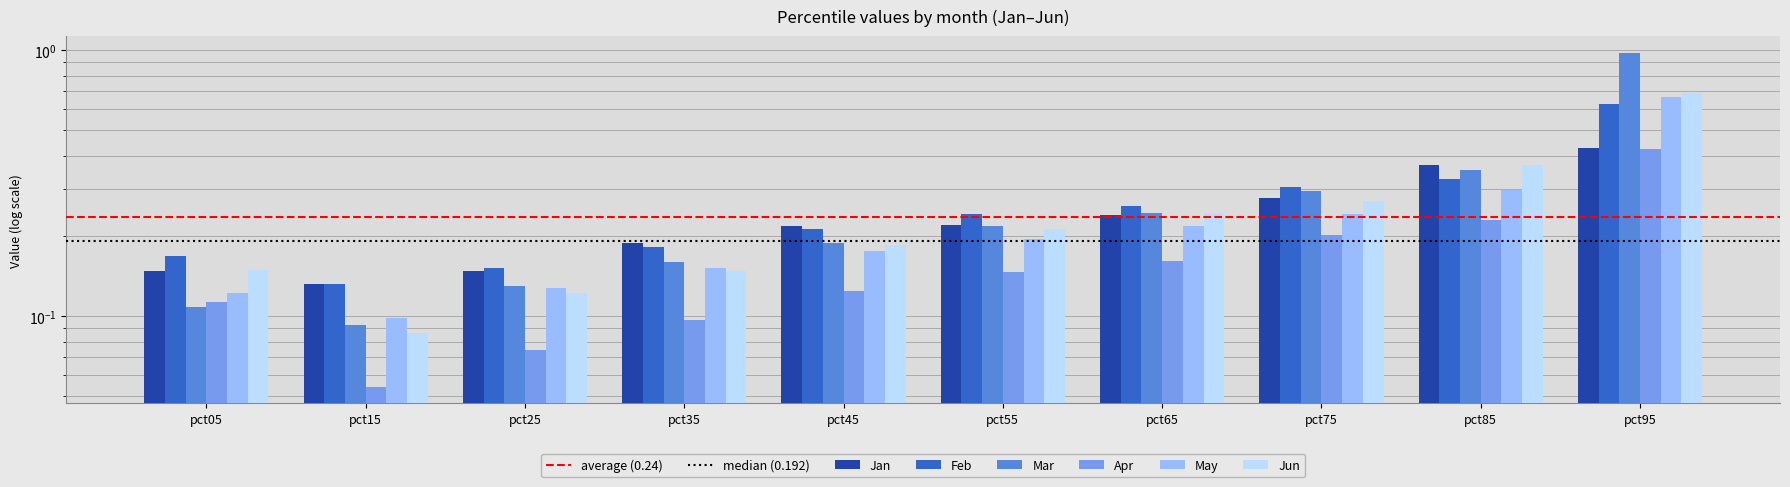

Between pct75 and pct55, which is larger?

pct75